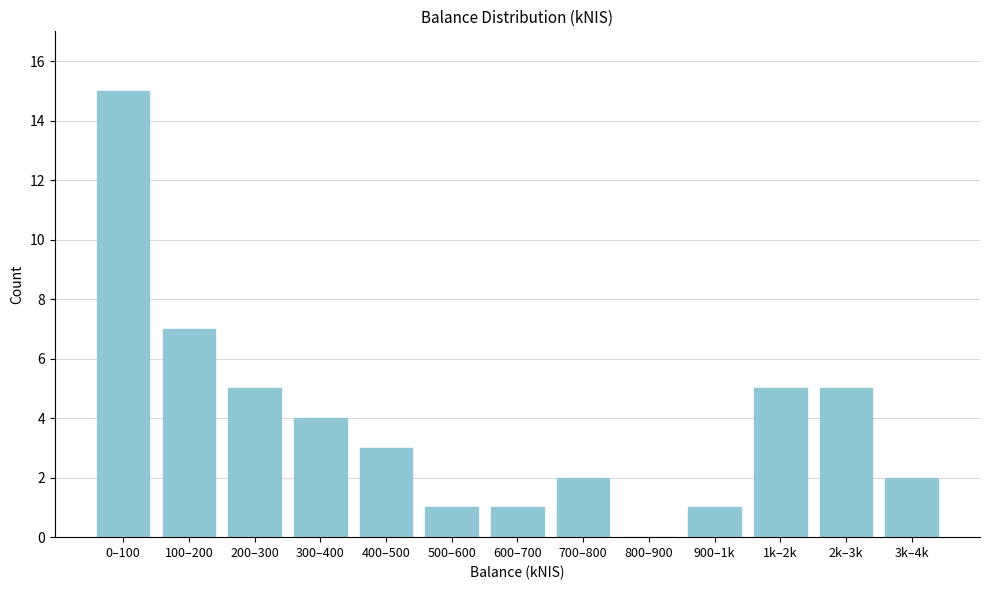

Reading left to right, transcribe all the data shown in this chart.

0–100=15	100–200=7	200–300=5	300–400=4	400–500=3	500–600=1	600–700=1	700–800=2	800–900=0	900–1k=1	1k–2k=5	2k–3k=5	3k–4k=2